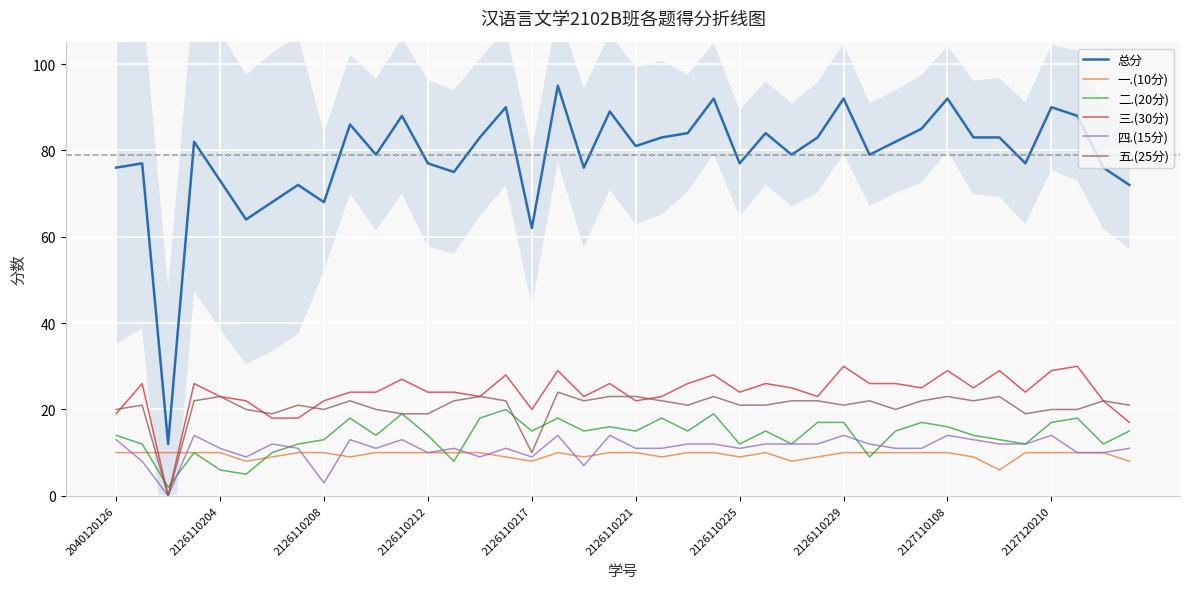

What is the difference between the maximum and second lowest values in the 二.(20分) series?

15